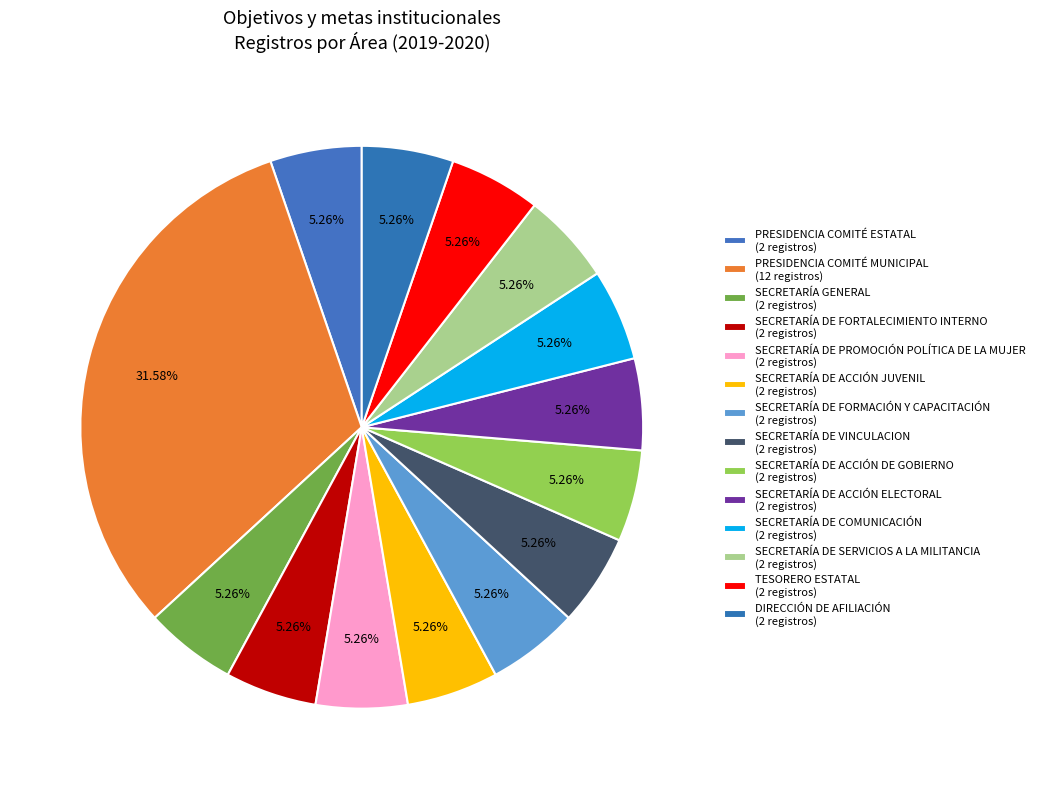

What is the largest slice in the pie chart?

PRESIDENCIA COMITÉ MUNICIPAL (12 registros)